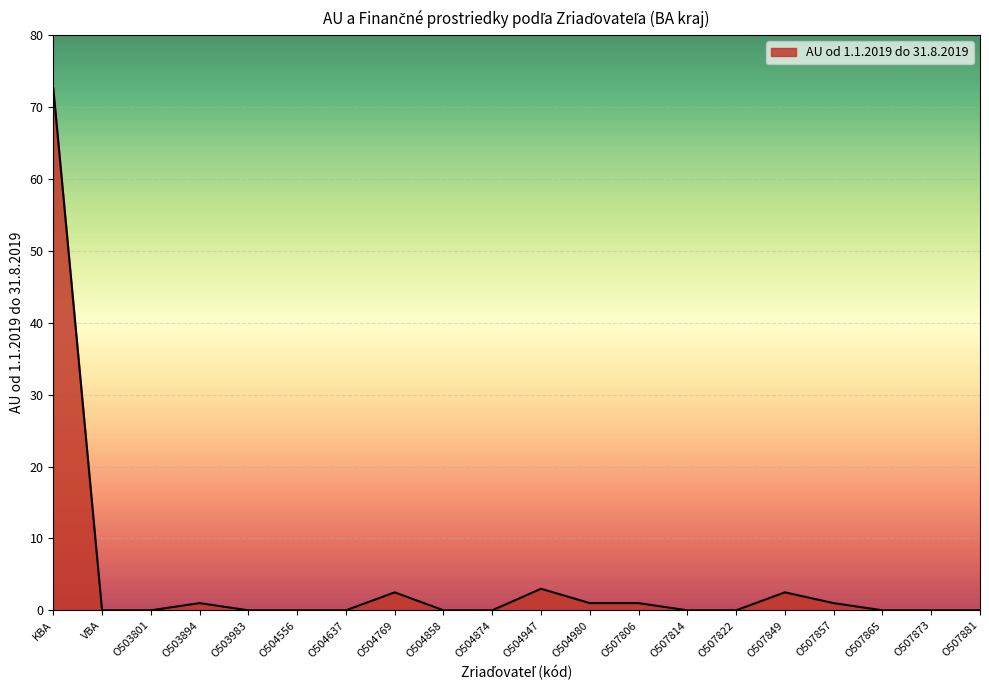

True or false: the data has more than 0 interior local peaks.

True